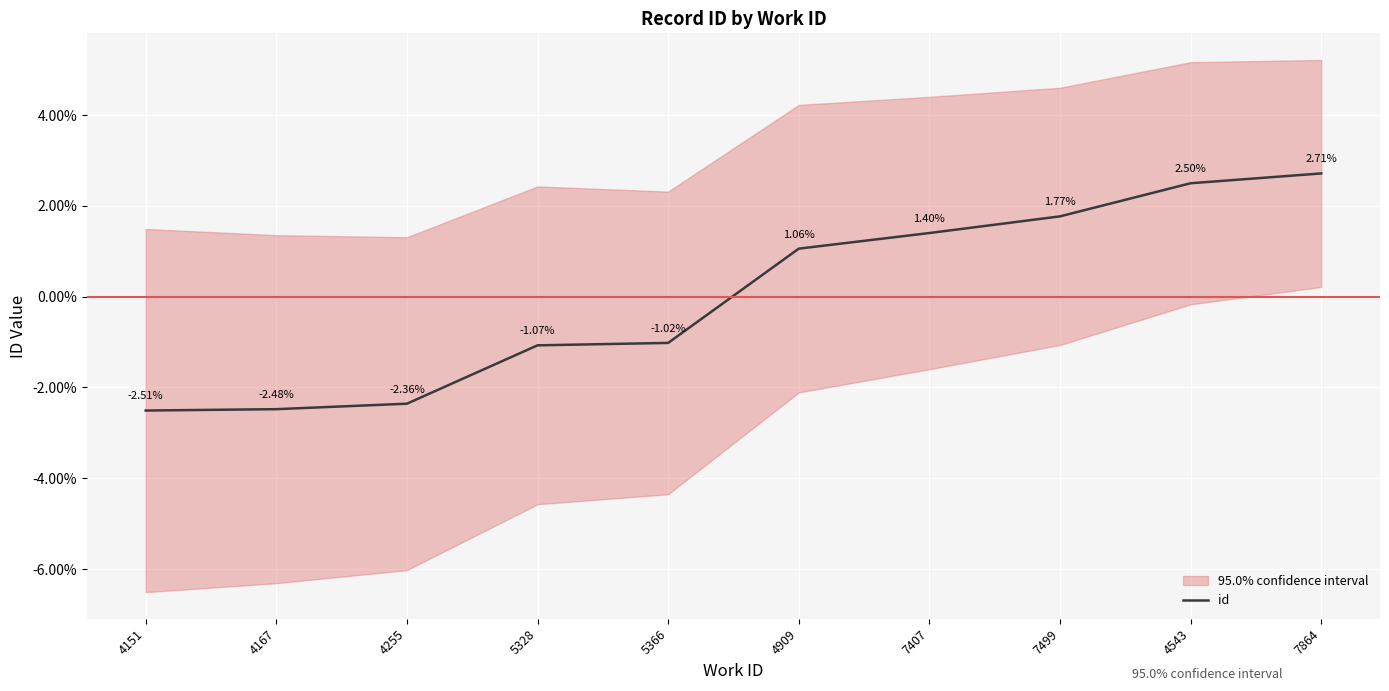

What is the label of the 8th point from the right?

4255